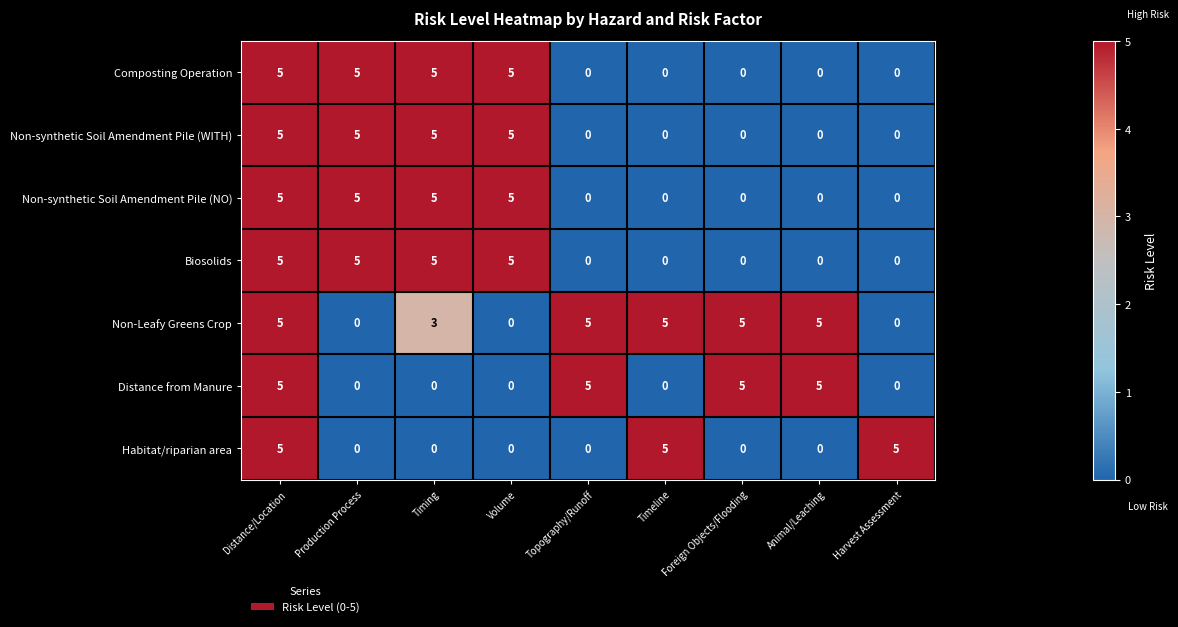

What is the spread (max minus min) of values at Harvest Assessment?

5